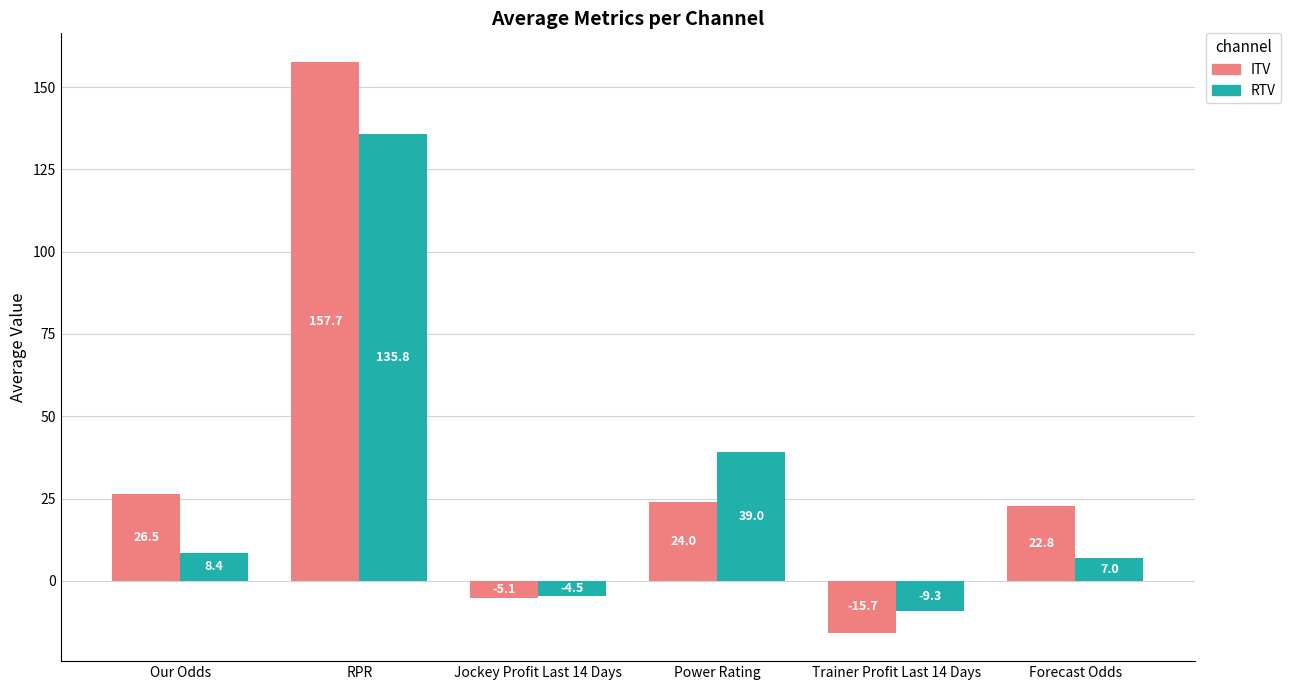

The ITV series shows 26.5 at Our Odds. True or false?

True